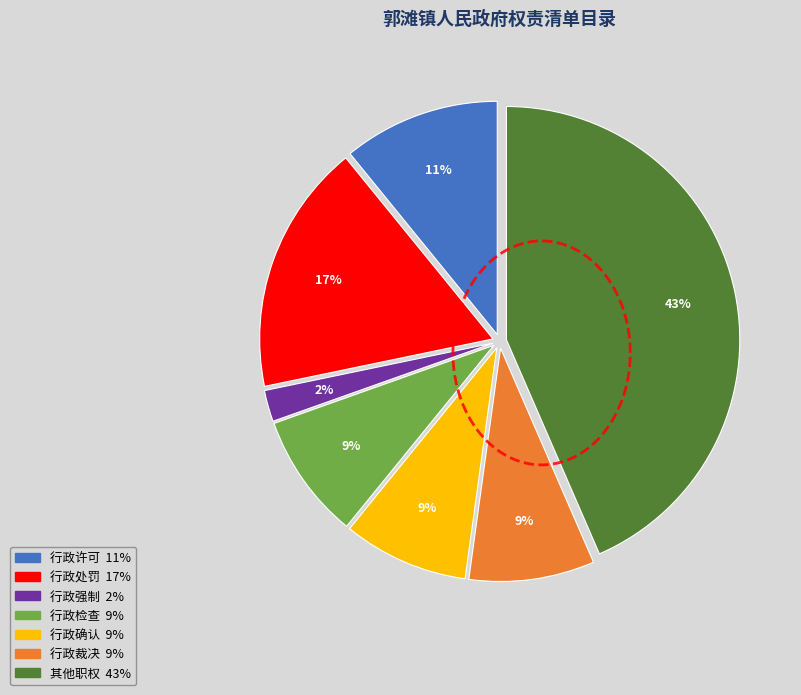

Which slice is the largest?

其他职权